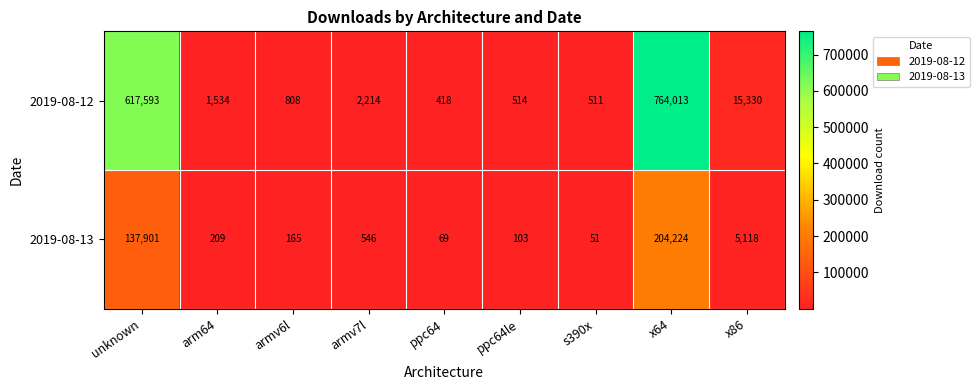

Rank the series by their average value, from highest to lowest.

2019-08-12, 2019-08-13